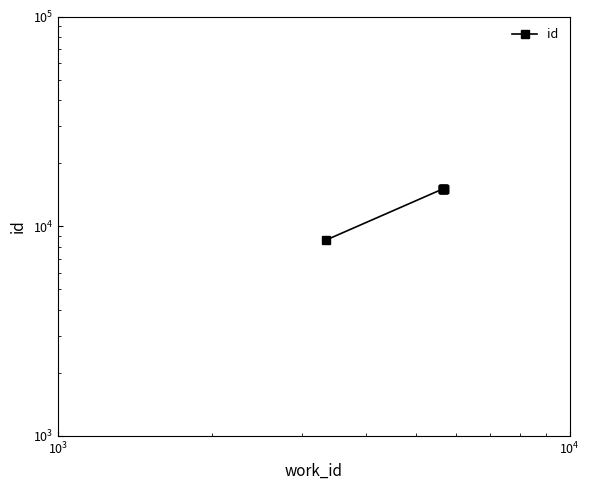

The chart shows a value of 26608 at 6. True or false?

False